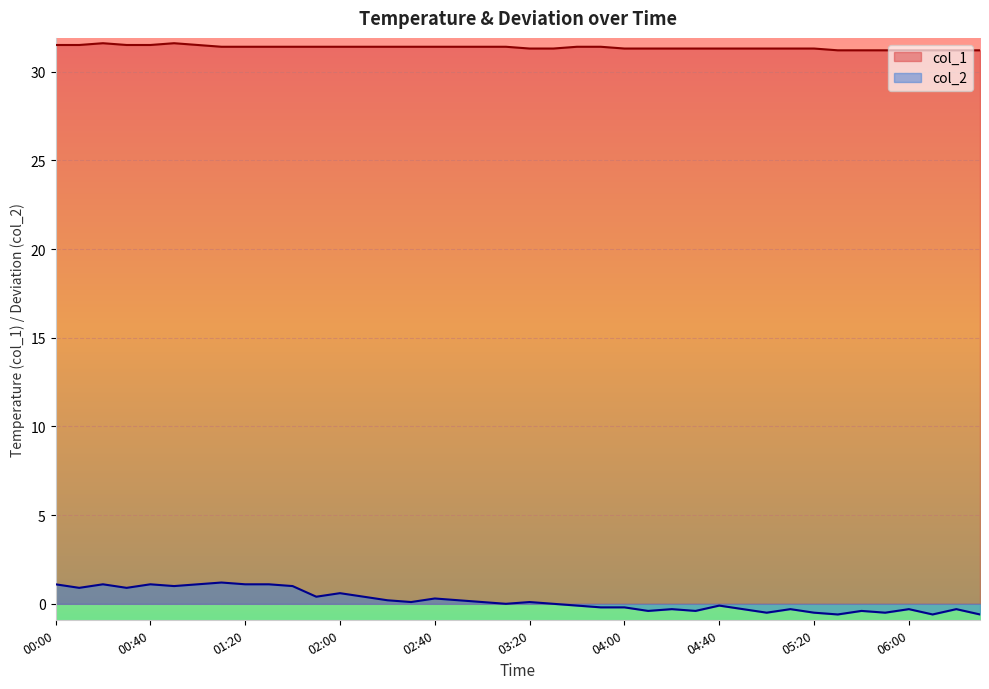

Reading left to right, what are all the values shown in this chart?

col_1: 00:00=31.5	00:10=31.5	00:20=31.6	00:30=31.5	00:40=31.5	00:50=31.6	01:00=31.5	01:10=31.4	01:20=31.4	01:30=31.4	01:40=31.4	01:50=31.4	02:00=31.4	02:10=31.4	02:20=31.4	02:30=31.4	02:40=31.4	02:50=31.4	03:00=31.4	03:10=31.4	03:20=31.3	03:30=31.3	03:40=31.4	03:50=31.4	04:00=31.3	04:10=31.3	04:20=31.3	04:30=31.3	04:40=31.3	04:50=31.3	05:00=31.3	05:10=31.3	05:20=31.3	05:30=31.2	05:40=31.2	05:50=31.2	06:00=31.2	06:10=31.2	06:20=31.2	06:30=31.2
col_2: 00:00=1.1	00:10=0.9	00:20=1.1	00:30=0.9	00:40=1.1	00:50=1.0	01:00=1.1	01:10=1.2	01:20=1.1	01:30=1.1	01:40=1.0	01:50=0.4	02:00=0.6	02:10=0.4	02:20=0.2	02:30=0.1	02:40=0.3	02:50=0.2	03:00=0.1	03:10=-0.0	03:20=0.1	03:30=-0.0	03:40=-0.1	03:50=-0.2	04:00=-0.2	04:10=-0.4	04:20=-0.3	04:30=-0.4	04:40=-0.1	04:50=-0.3	05:00=-0.5	05:10=-0.3	05:20=-0.5	05:30=-0.6	05:40=-0.4	05:50=-0.5	06:00=-0.3	06:10=-0.6	06:20=-0.3	06:30=-0.6